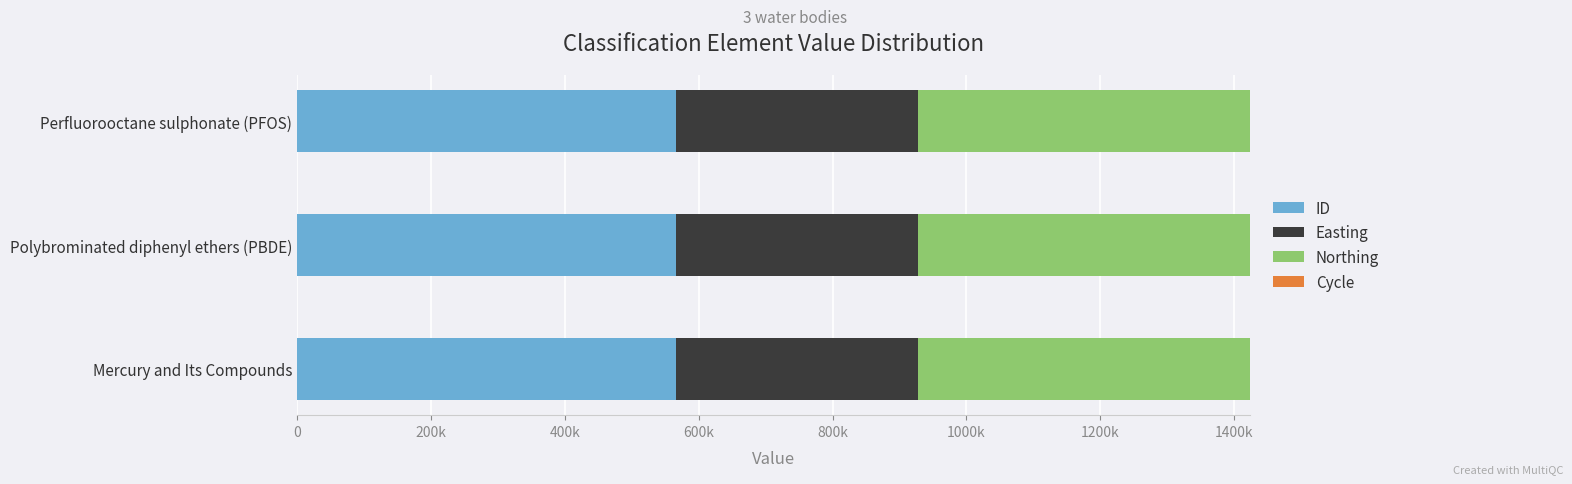

What are all the series names shown in the legend?

ID, Easting, Northing, Cycle